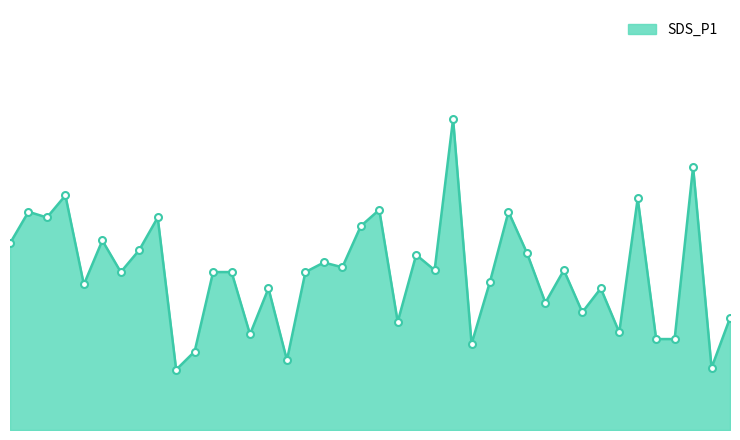

Where does the data first go above 1?

00:01